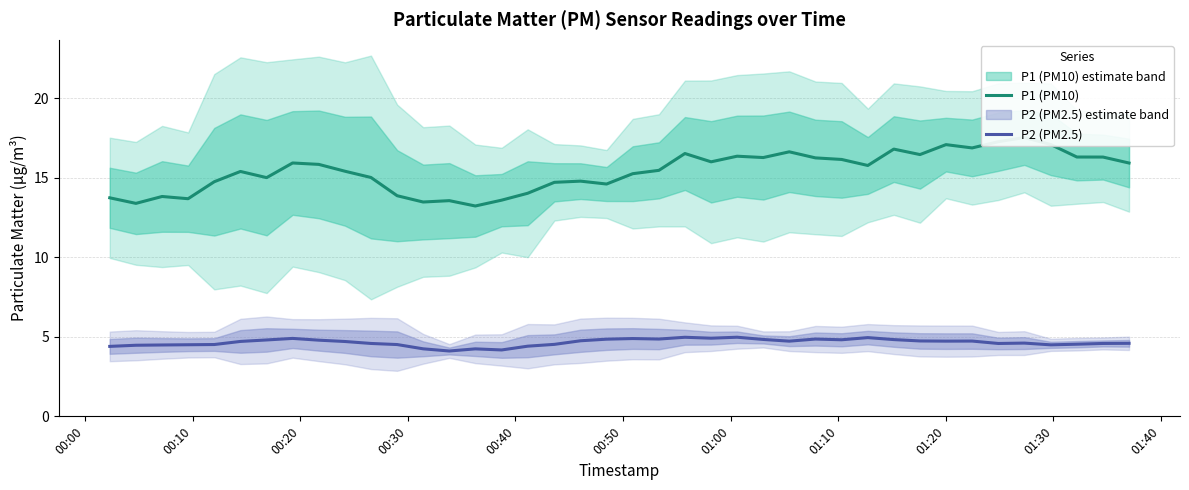

What is the highest value of the P2 (PM2.5) series?

5.0